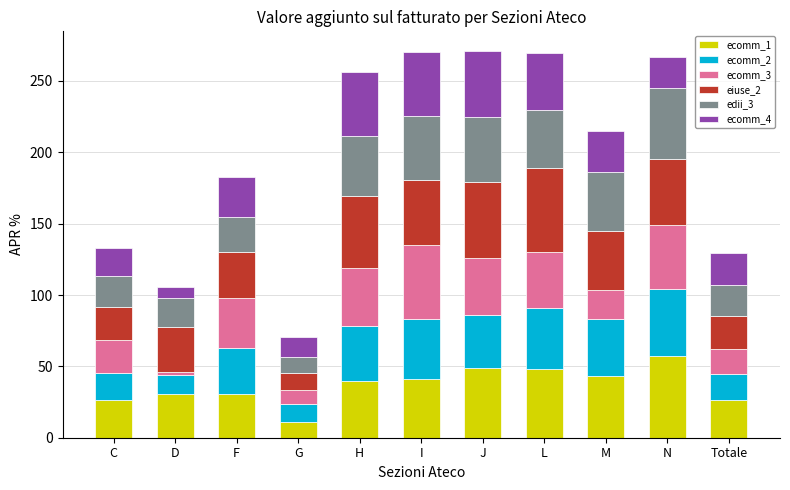

At which label does ecomm_1 reach its minimum?

G